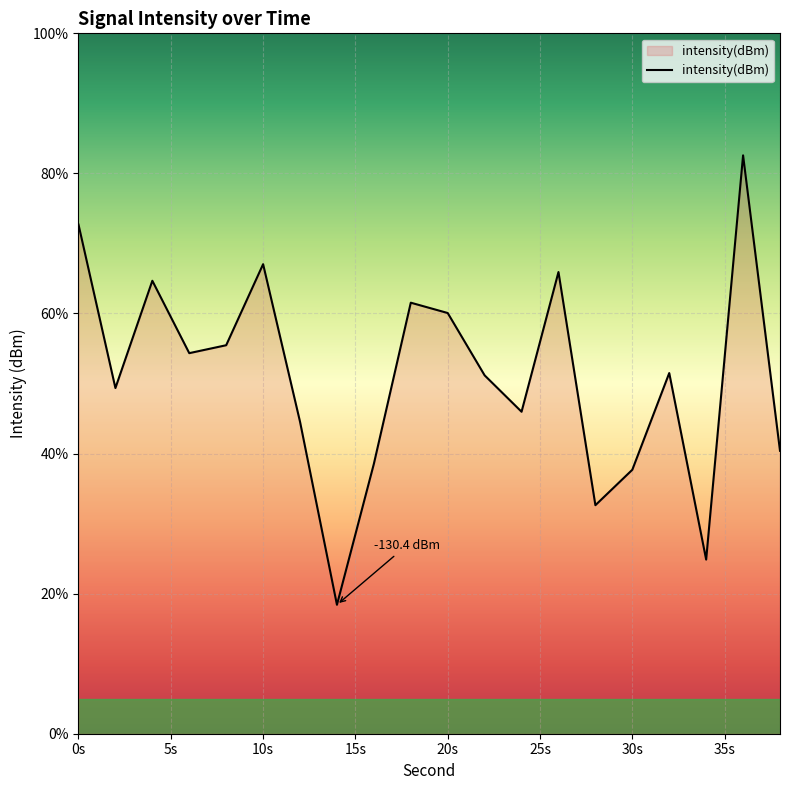

What is the sum of all values?

1019.4